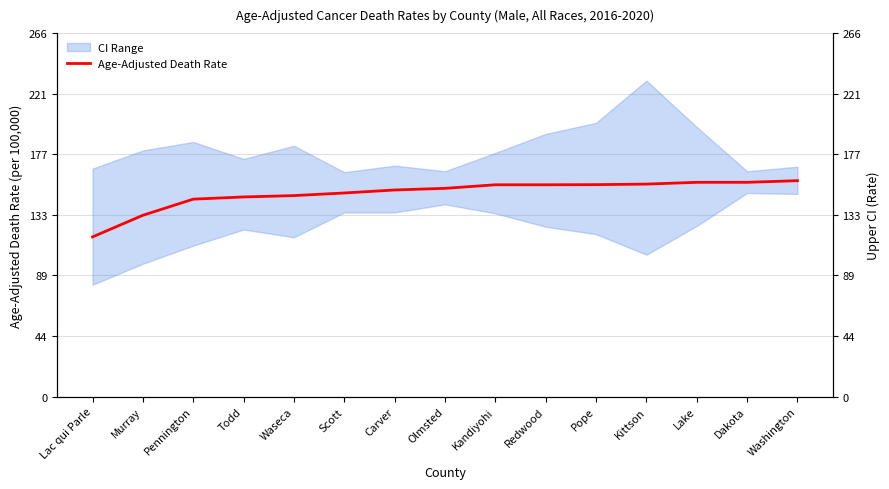

What is the difference between the second highest and second lowest values?

24.1